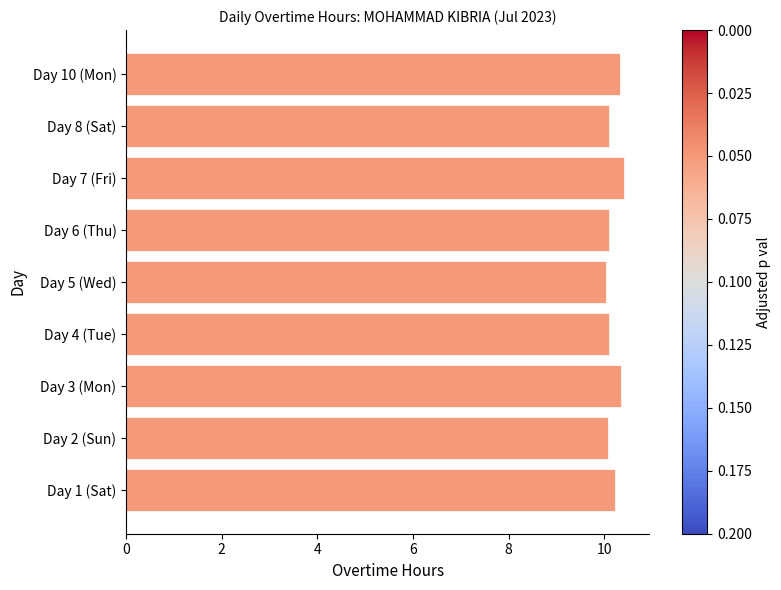

What is the average value?

10.2